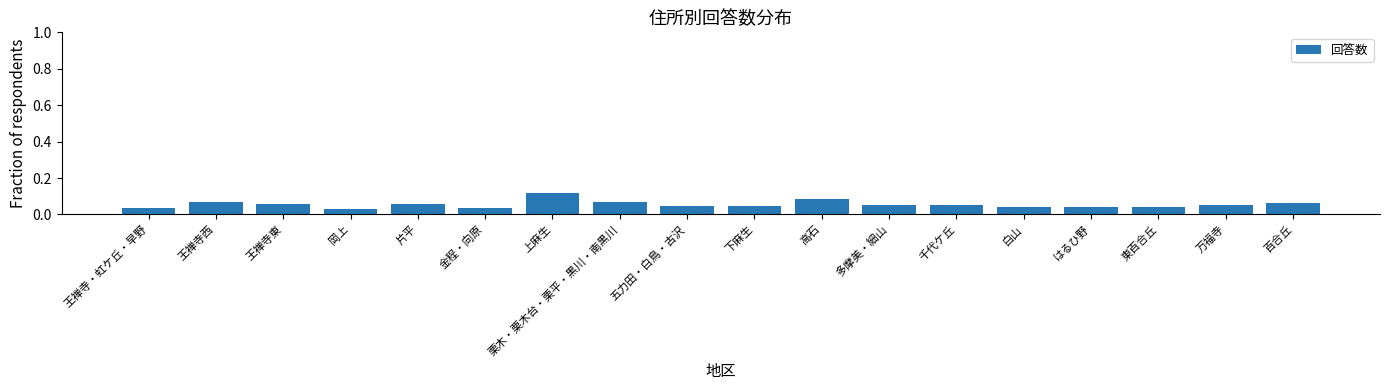

Count the values in the range 0 to 1.

18